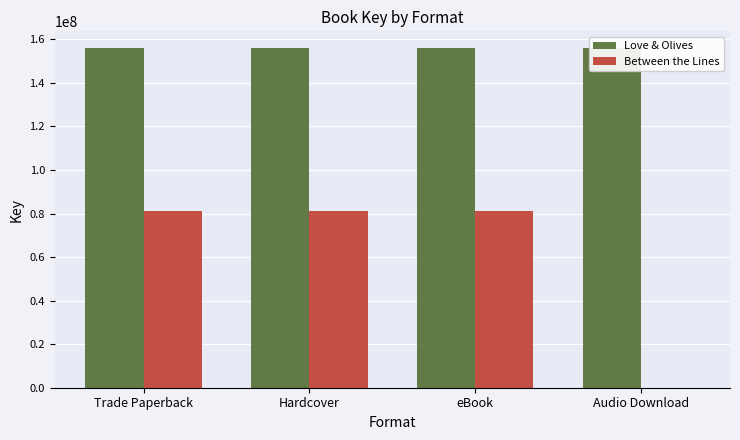

Does the chart contain any negative values?

No